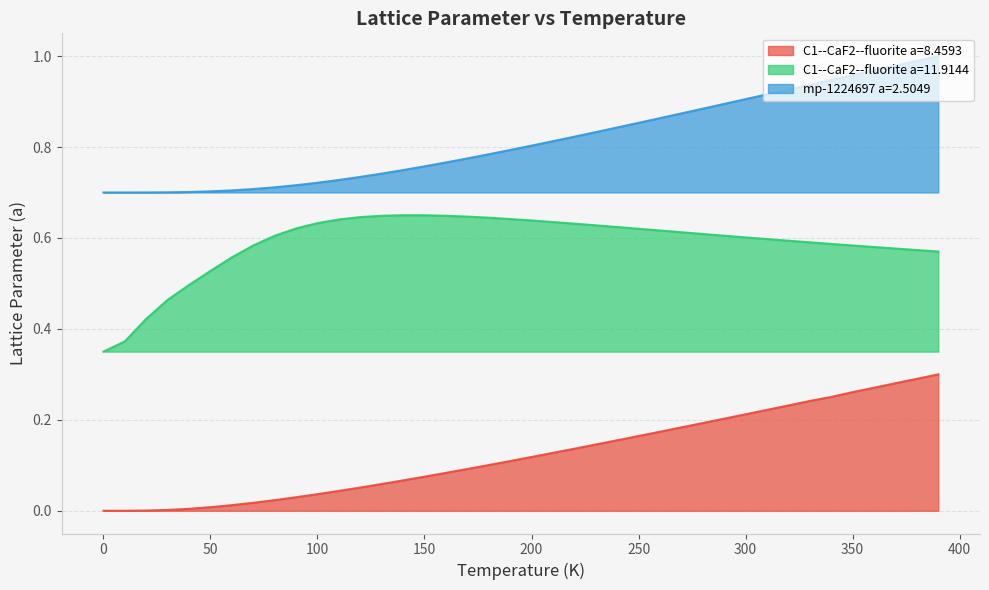

What is the sum of the C1--CaF2--fluorite a=8.4593 values at 0.0 and 330.0?

0.2